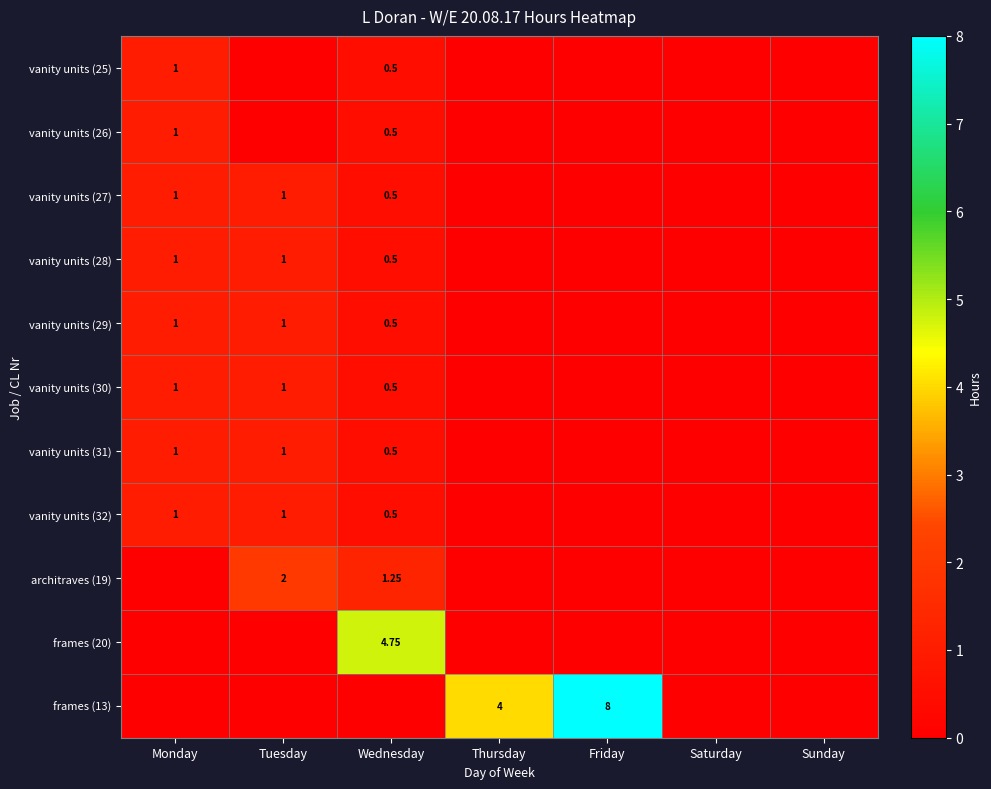

Is the value of vanity units (28) at Friday greater than the value of vanity units (32) at Monday?

No